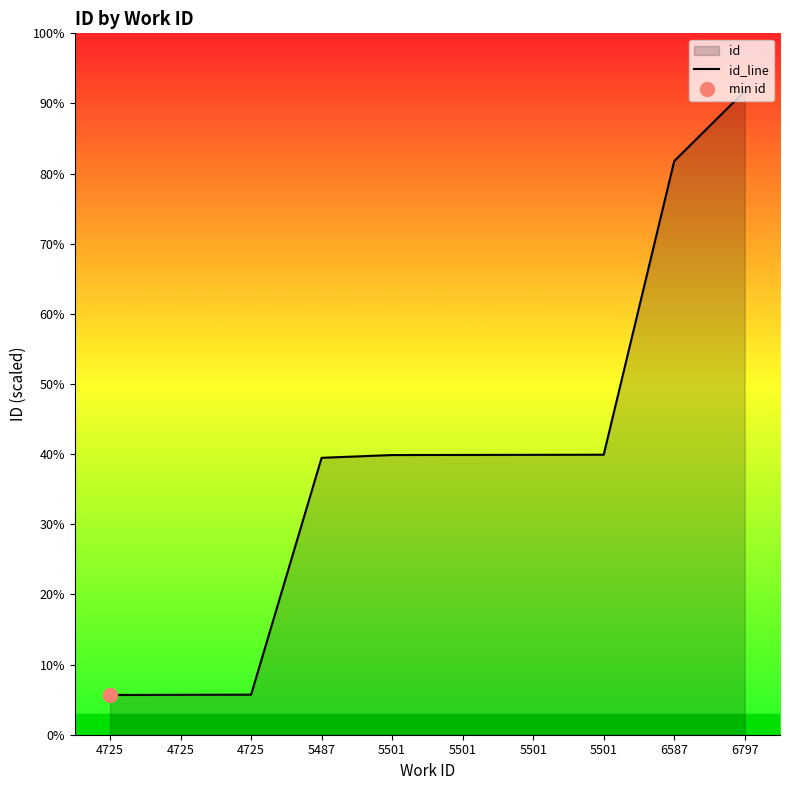

Between 6587 and 5501, which is larger?

6587